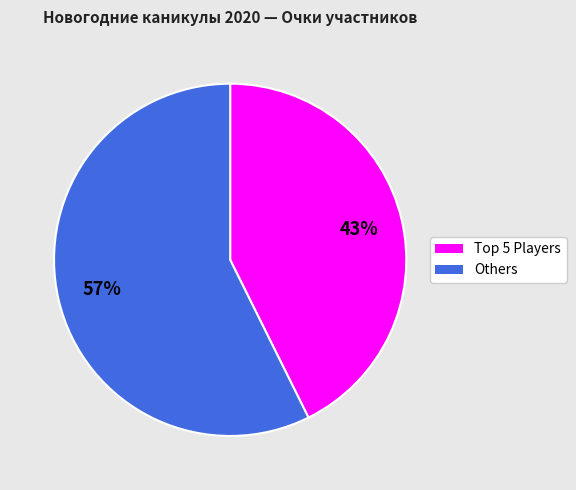

Does any single category account for the majority?

Yes